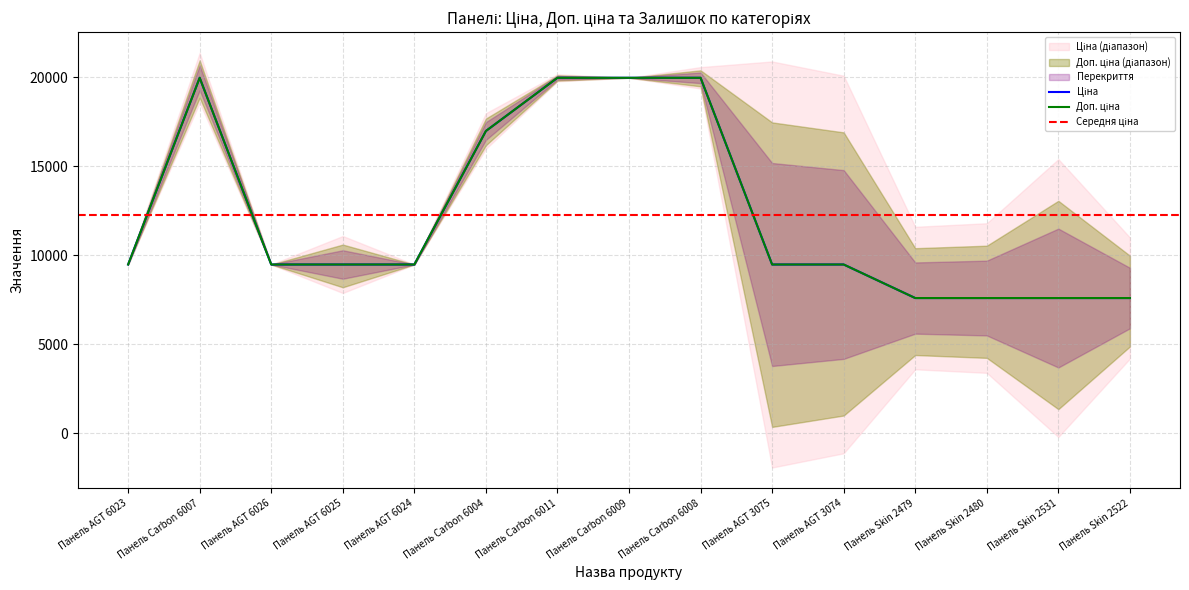

What is the value of the Доп. ціна point at the 5th from the left?

9480.1